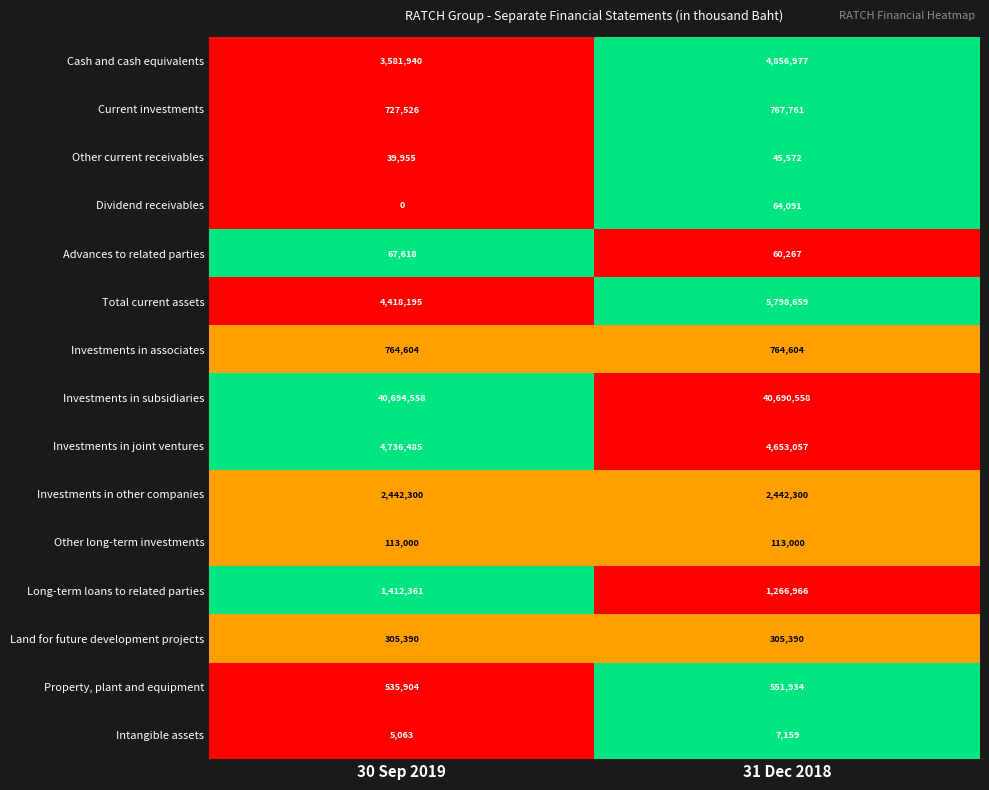

The value of Cash and cash equivalents at 30 Sep 2019 is 2162689. True or false?

False